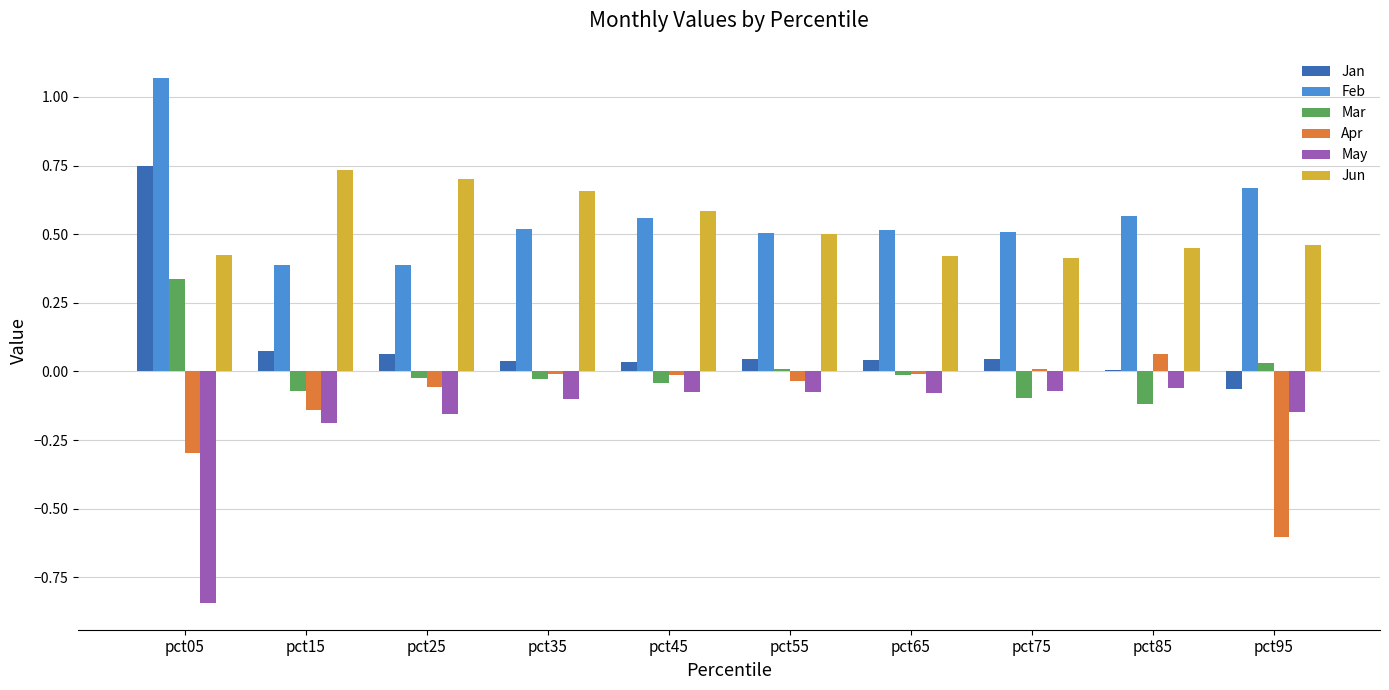

Which category has the highest value across all series?

pct05